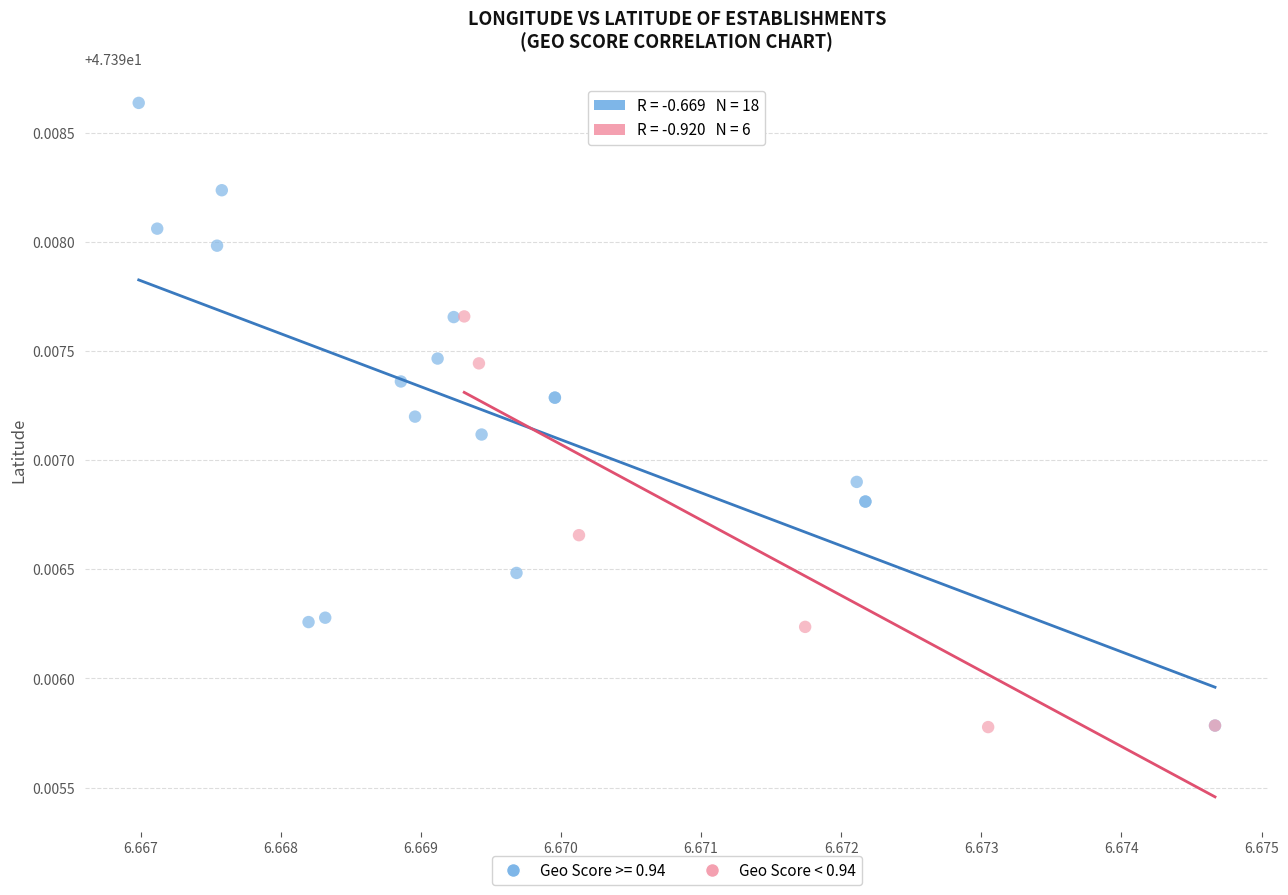

Which series reaches the maximum Y coordinate?

Geo Score >= 0.94